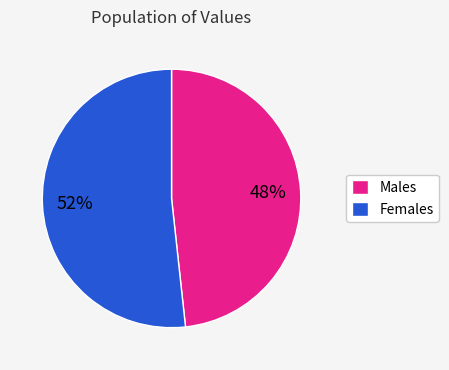

Does Females represent more than half of the total?

Yes